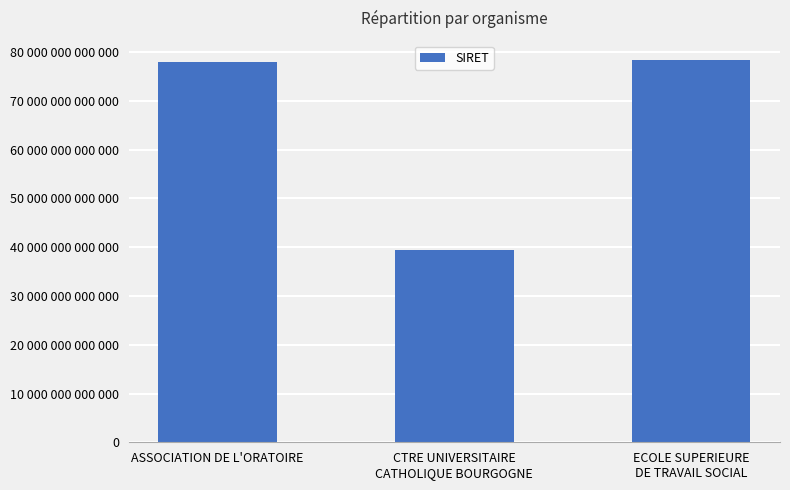

How many bars are there in total?

3